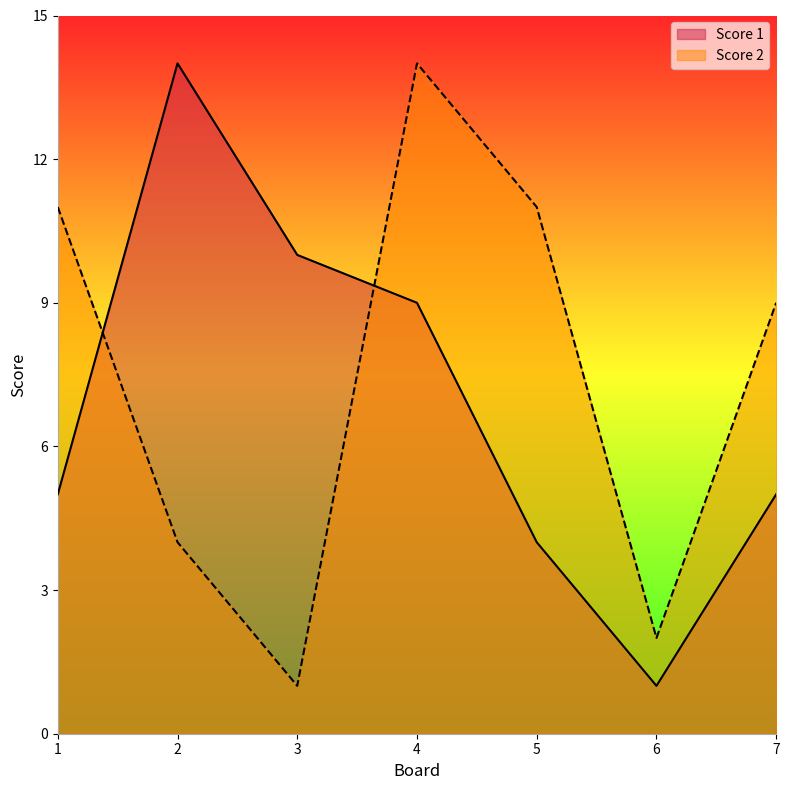

Where is Score 1 nearest to the value 7?

1